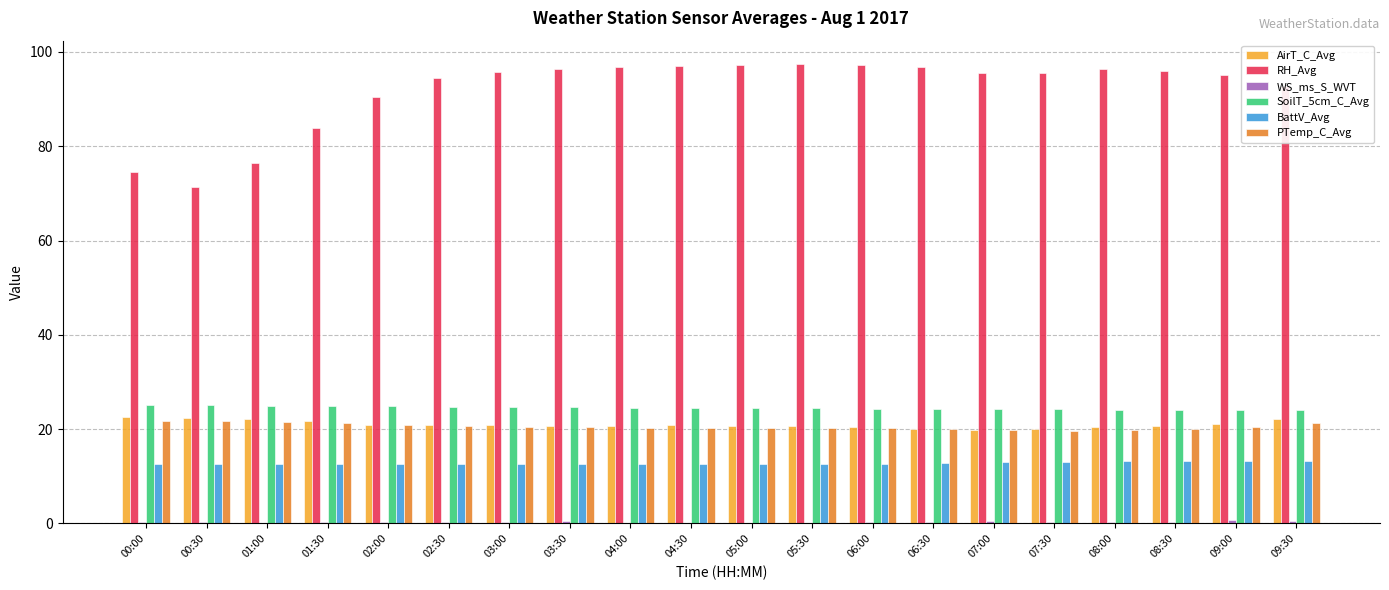

Is the value of PTemp_C_Avg at 07:30 greater than the value of SoilT_5cm_C_Avg at 04:00?

No